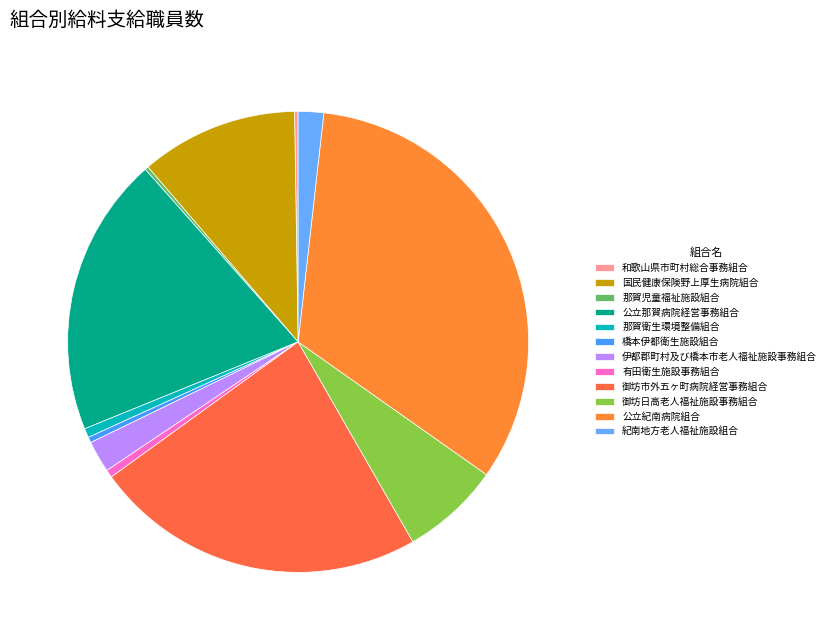

What is the smallest slice in the pie chart?

和歌山県市町村総合事務組合